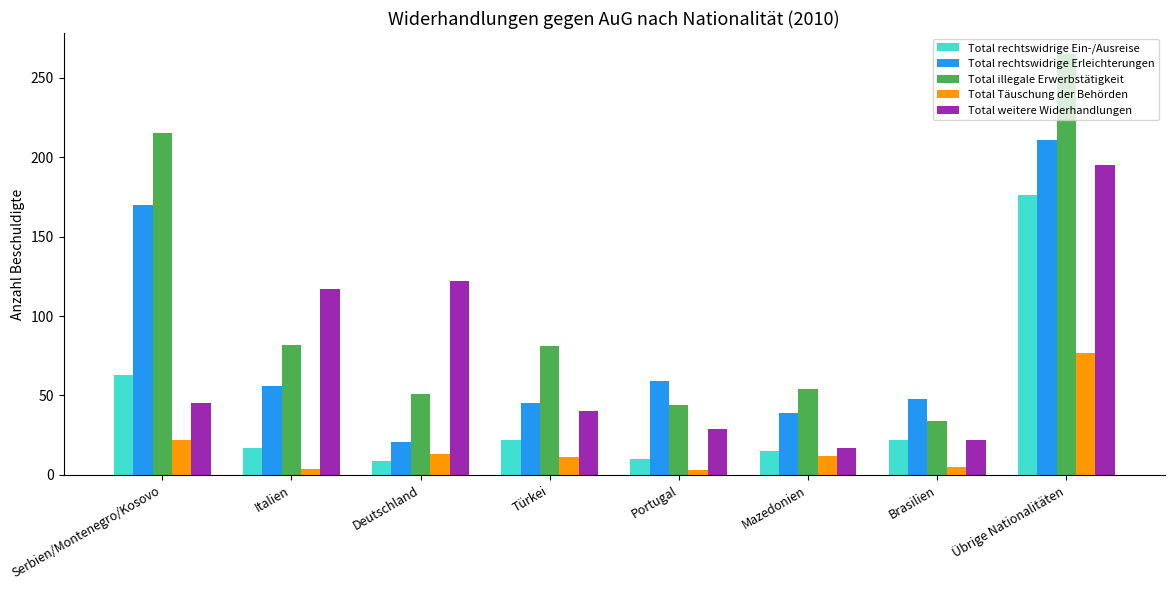

Count the number of categories in the chart.

8